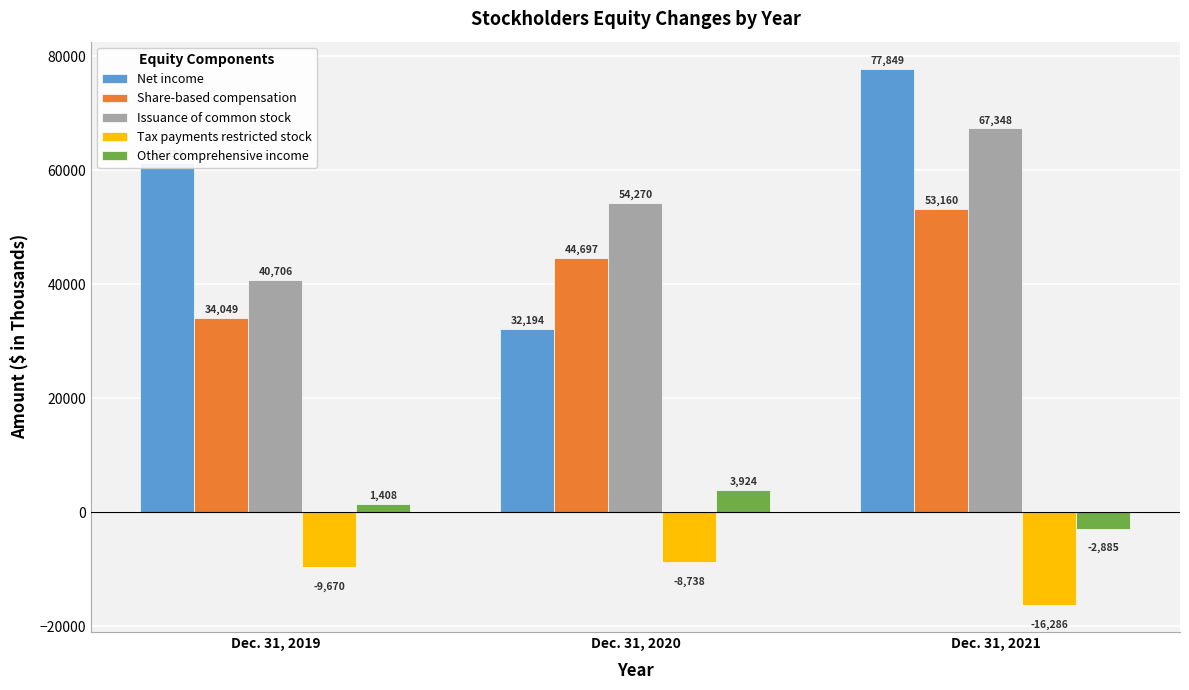

Which series has the widest spread of values?

Net income